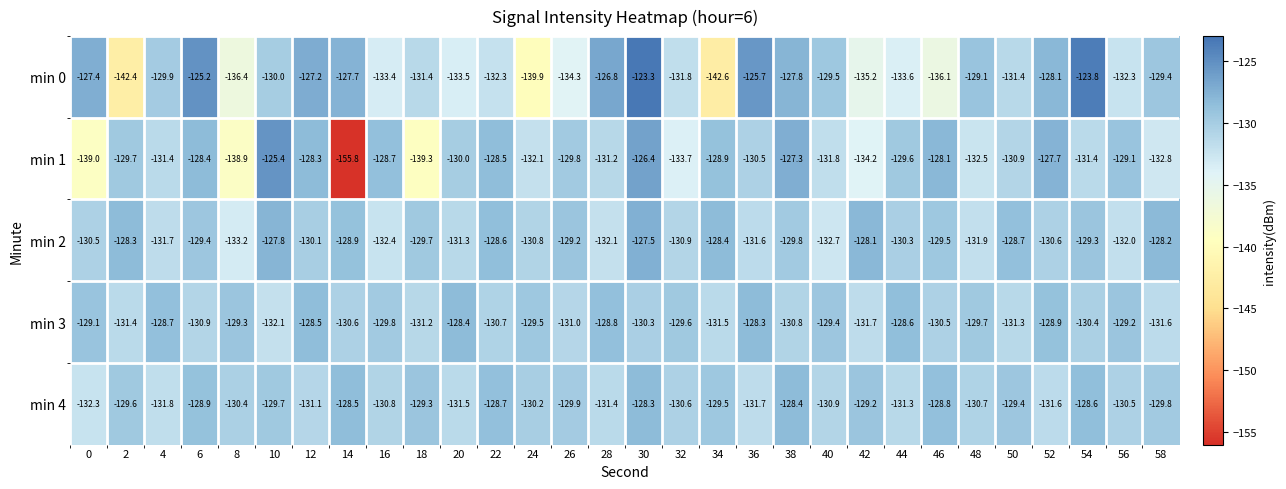

Between 2 and 4, which series saw the biggest shift?

min 0